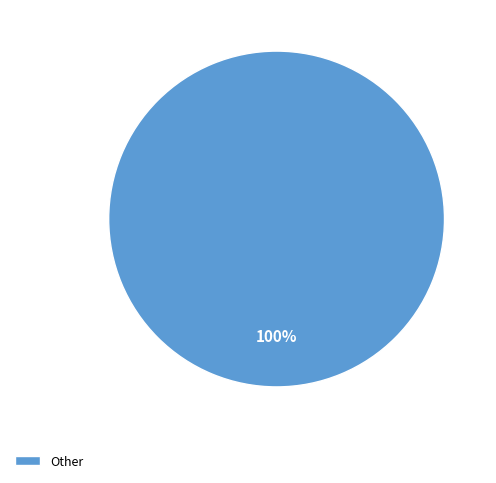

True or false: Other accounts for 100% of the total.

True